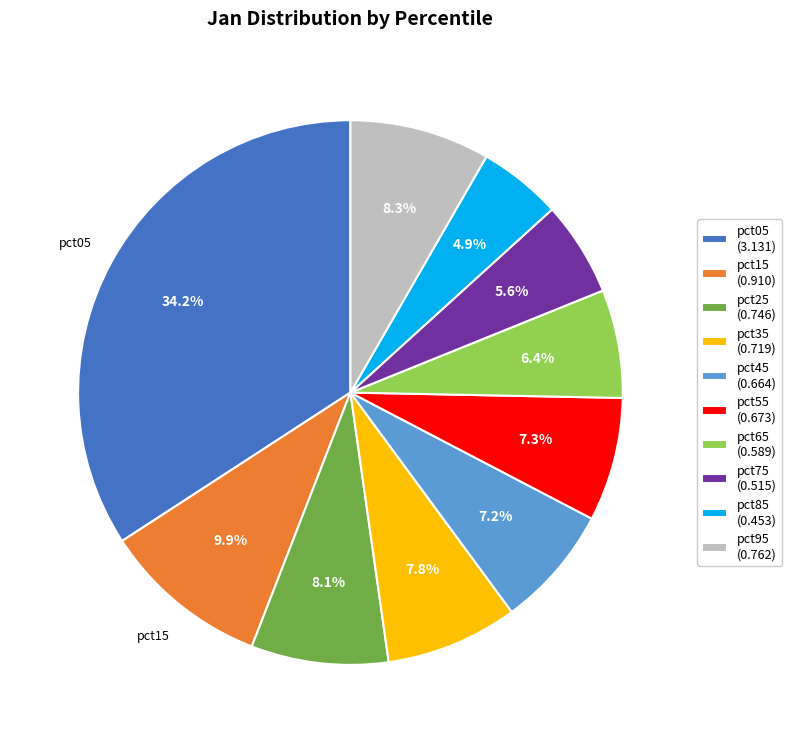

What percentage is the pct05 slice, to the nearest percent?

34%